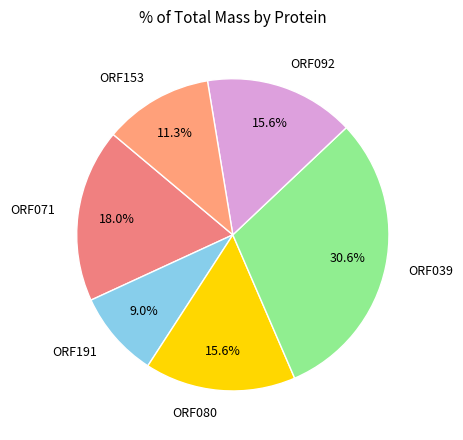

To the nearest percent, what is the combined percentage of ORF039 and ORF080?

46%